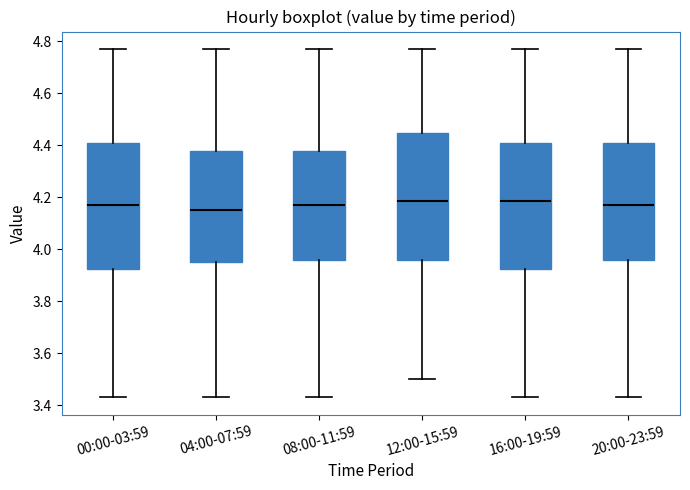

Where is the lower edge of the box for 20:00-23:59 on the y-axis? The values are not printed on the chart, so give them approximately, as read against the axis.

3.96